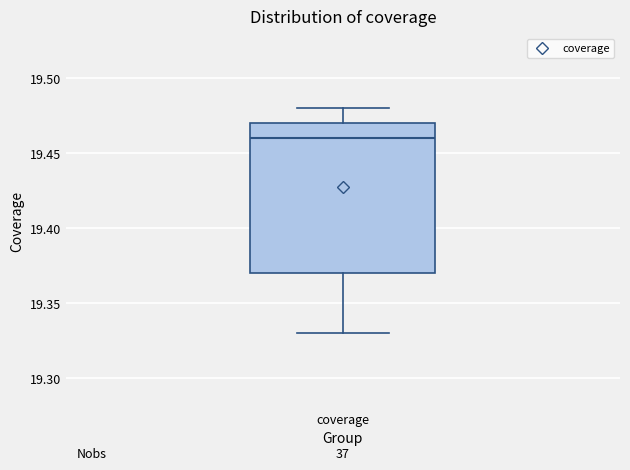

Where does the lower whisker of the box for coverage end on the y-axis? The values are not printed on the chart, so give them approximately, as read against the axis.

19.33